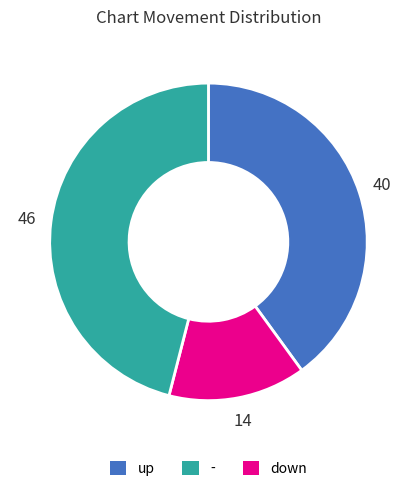

Does any single category account for the majority?

No